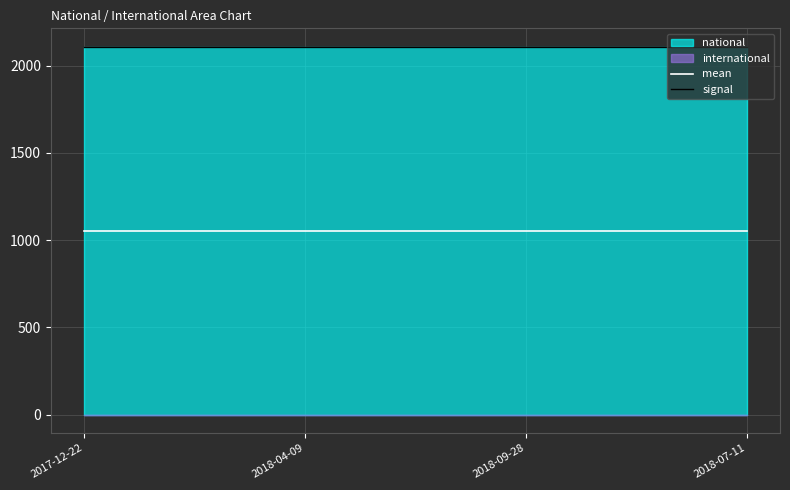

Does the chart display data point markers on the line(s)?

No